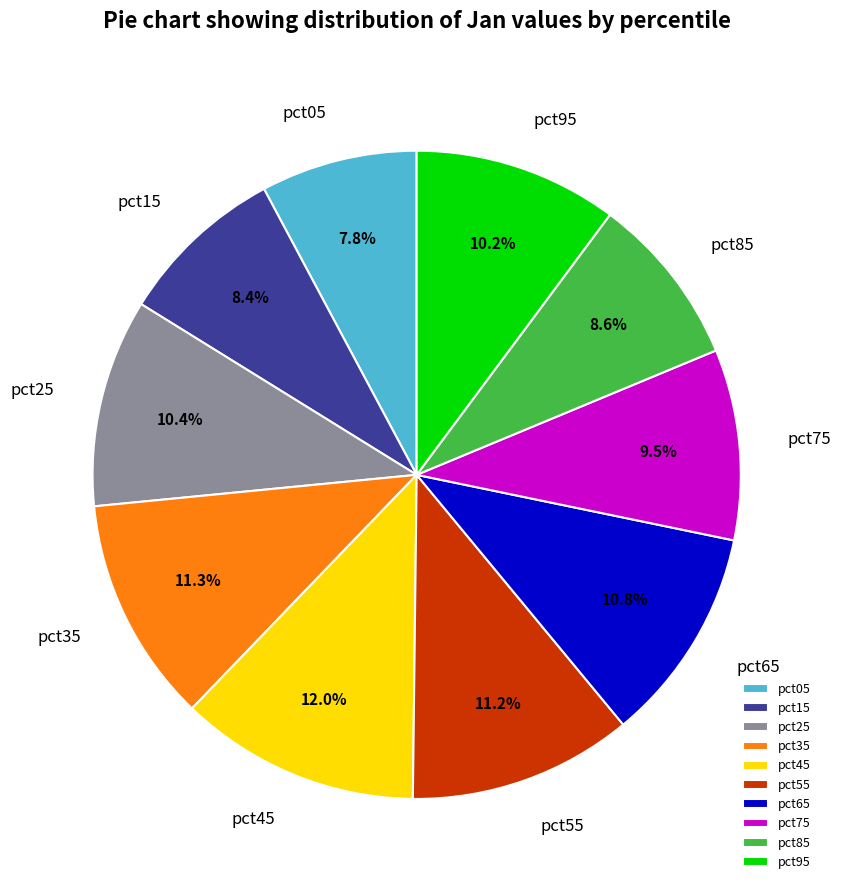

Which has a higher value, pct35 or pct85?

pct35